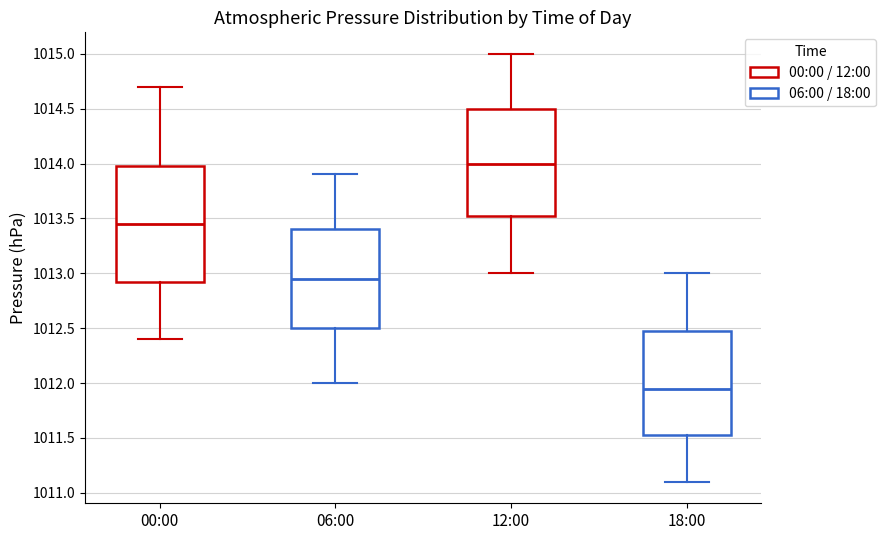

Which box's median line is the highest?

12:00